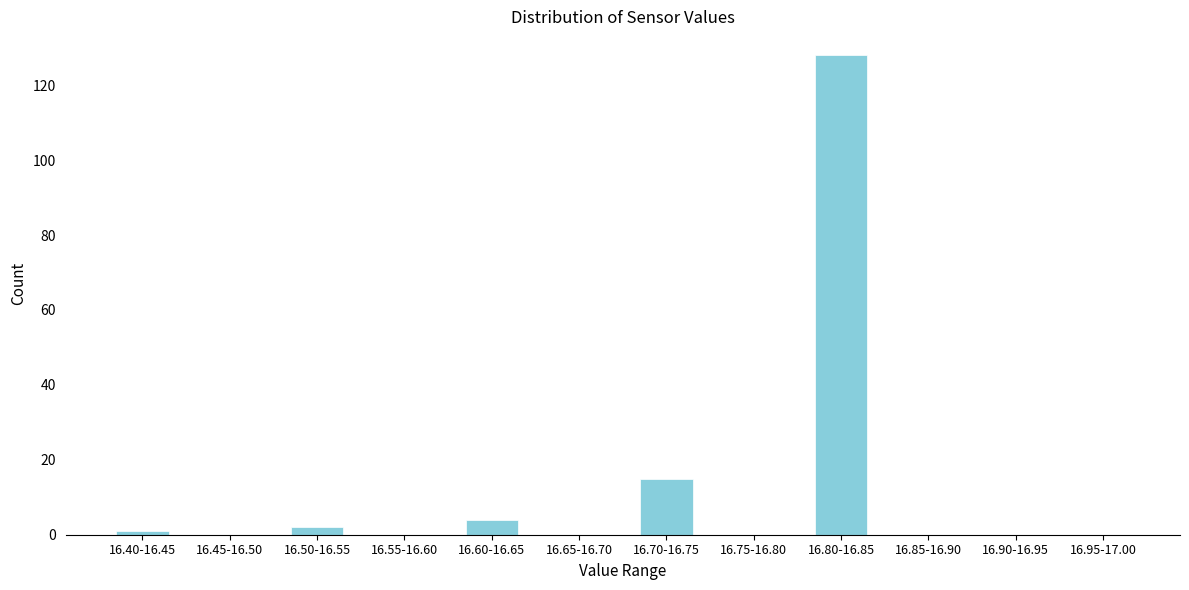

Reading left to right, list all the values displayed in this chart.

16.40-16.45=1	16.45-16.50=0	16.50-16.55=2	16.55-16.60=0	16.60-16.65=4	16.65-16.70=0	16.70-16.75=15	16.75-16.80=0	16.80-16.85=128	16.85-16.90=0	16.90-16.95=0	16.95-17.00=0